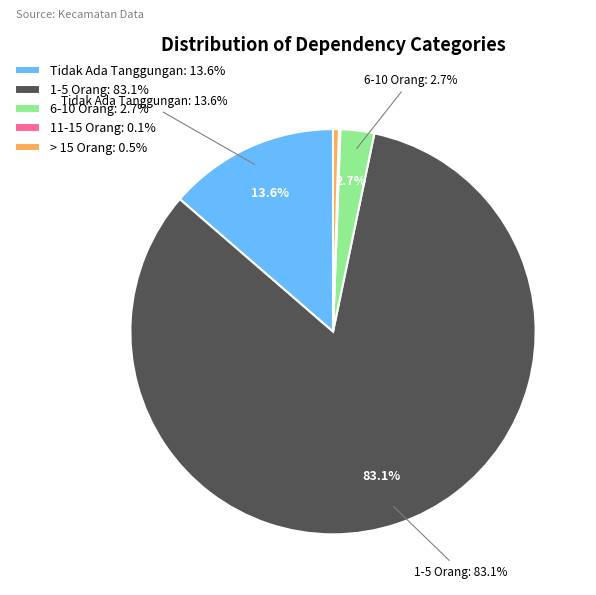

Does 26 represent more than half of the total?

No